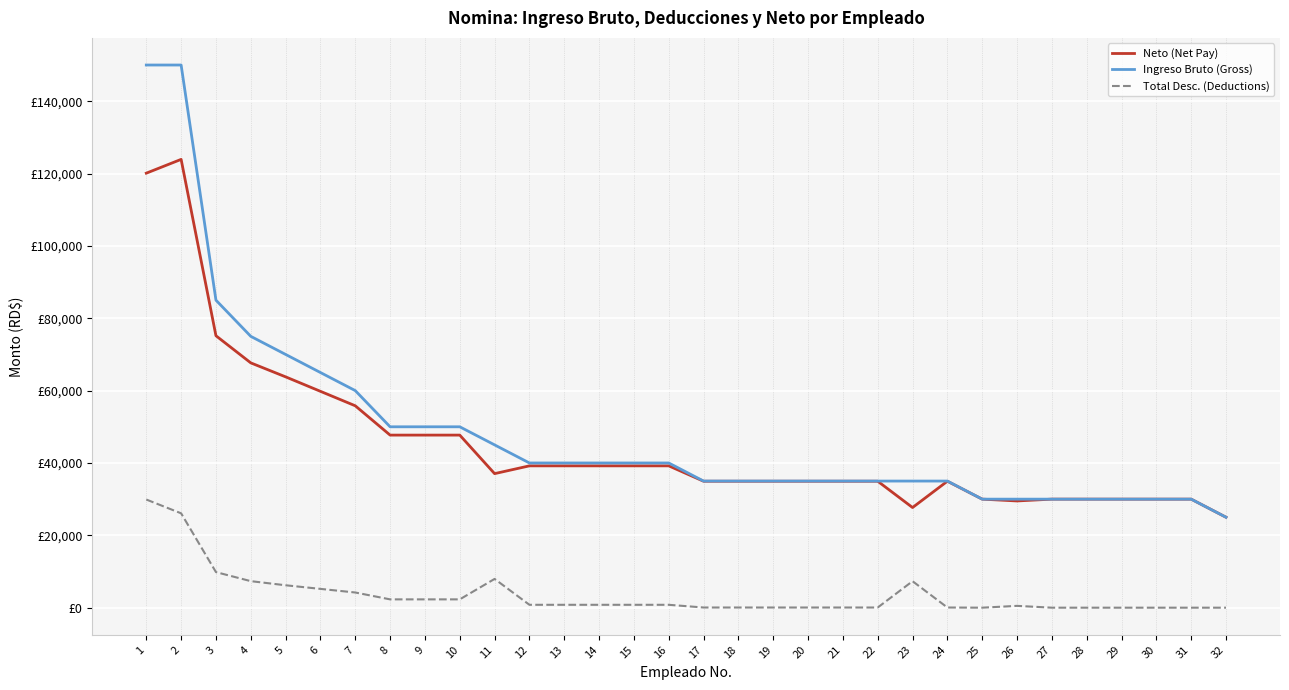

What is the difference between the Neto (Net Pay) values at 26 and 2?

94417.1